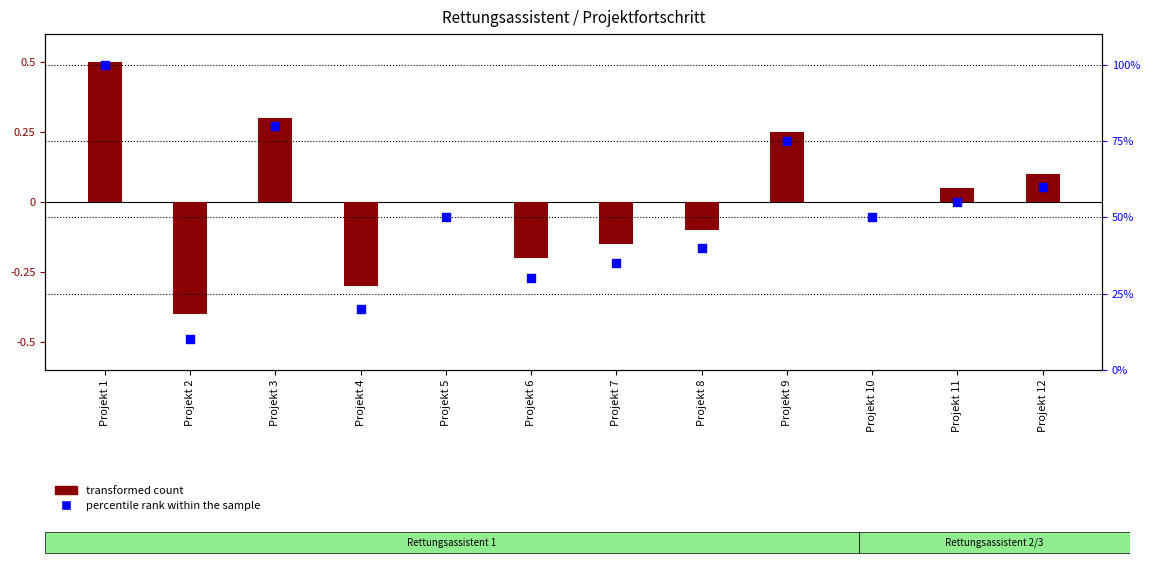

Is the value of percentile rank within the sample at Projekt 3 greater than the value of transformed count at Projekt 8?

Yes